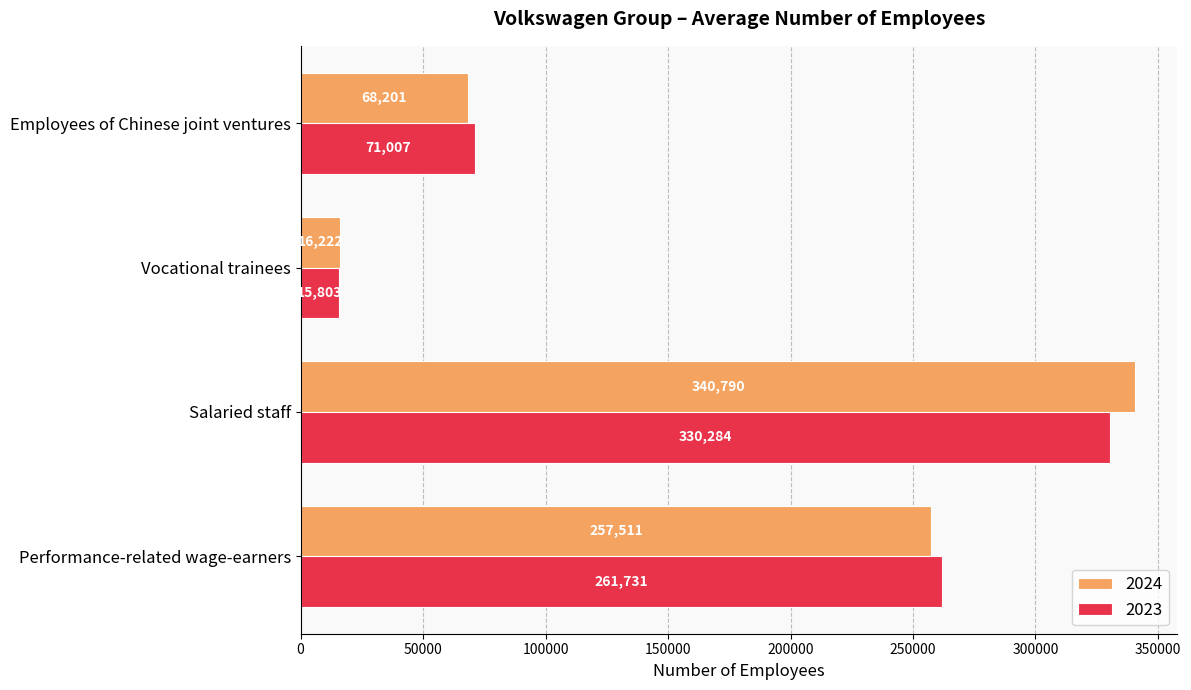

At which category is the sum across all series the highest?

Salaried staff